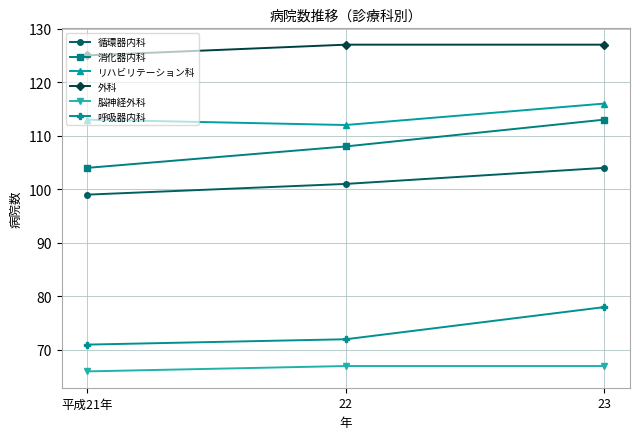

Is this an area chart (filled region under the line)?

No